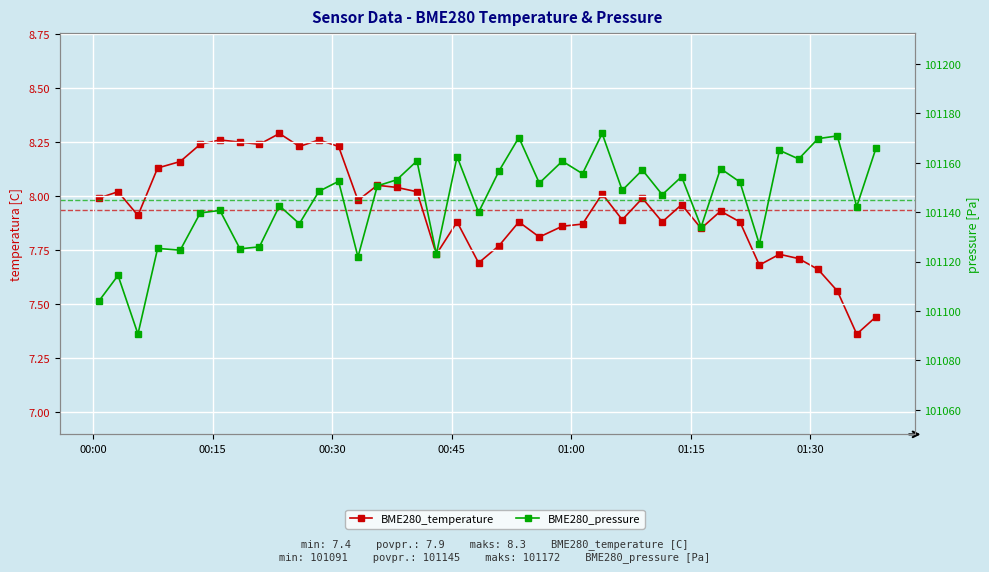

Reading right to left, transcribe all the data shown in this chart.

BME280_temperature: 7.4	7.4	7.6	7.7	7.7	7.7	7.7	7.9	7.9	7.8	8.0	7.9	8.0	7.9	8.0	7.9	7.9	7.8	7.9	7.8	7.7	7.9	7.7	8.0	8.0	8.1	8.0	8.2	8.3	8.2	8.3	8.2	8.2	8.3	8.2	8.2	8.1	7.9	8.0	8.0
BME280_pressure: 101165.8	101142.2	101170.8	101169.7	101161.5	101165.0	101127.0	101152.2	101157.6	101134.0	101154.3	101147.0	101157.0	101148.8	101171.8	101155.5	101160.6	101151.7	101170.2	101156.7	101139.9	101162.4	101123.0	101160.7	101153.1	101150.6	101121.9	101152.4	101148.4	101135.3	101142.5	101125.9	101125.1	101140.7	101139.7	101124.6	101125.3	101090.7	101114.4	101103.9